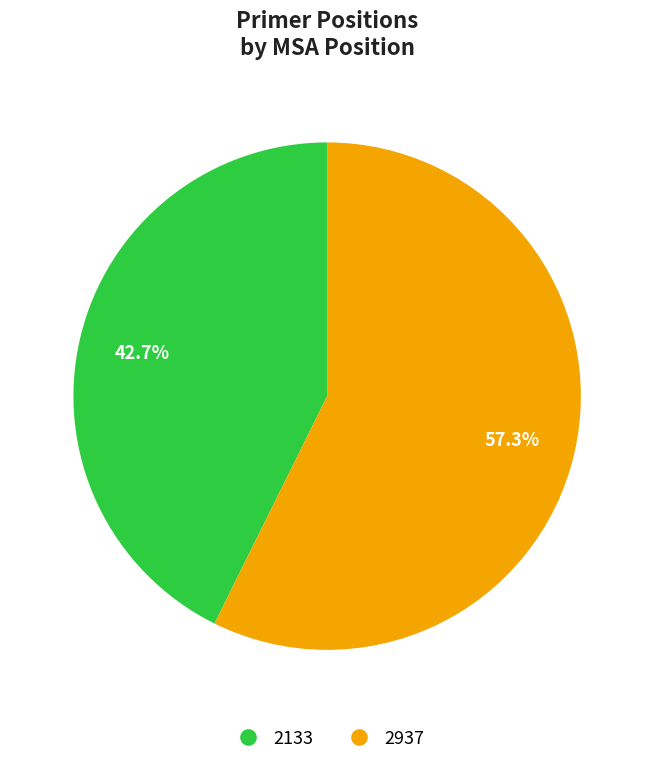

What portion of the pie excludes 2937?

42.7%